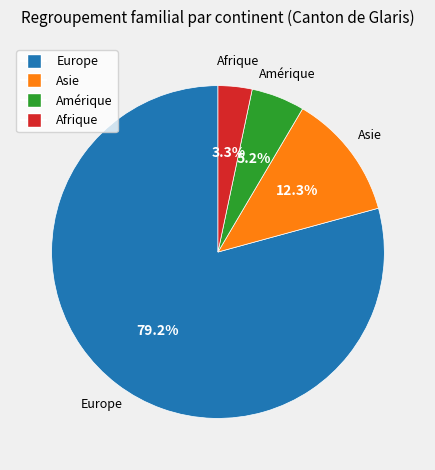

Is there any slice that represents more than half of the pie?

Yes